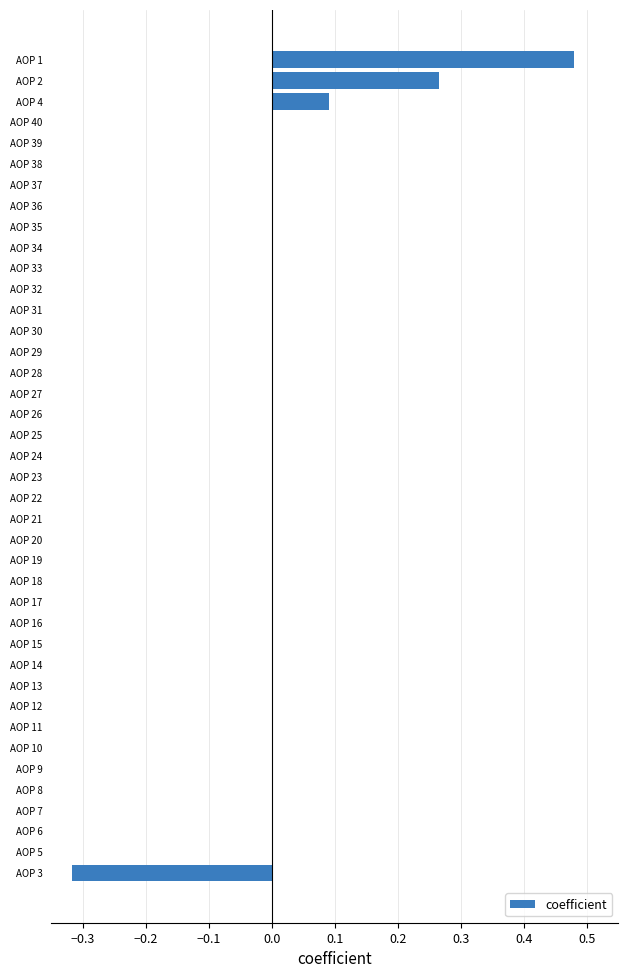

Which label corresponds to the largest value in the chart?

AOP 1